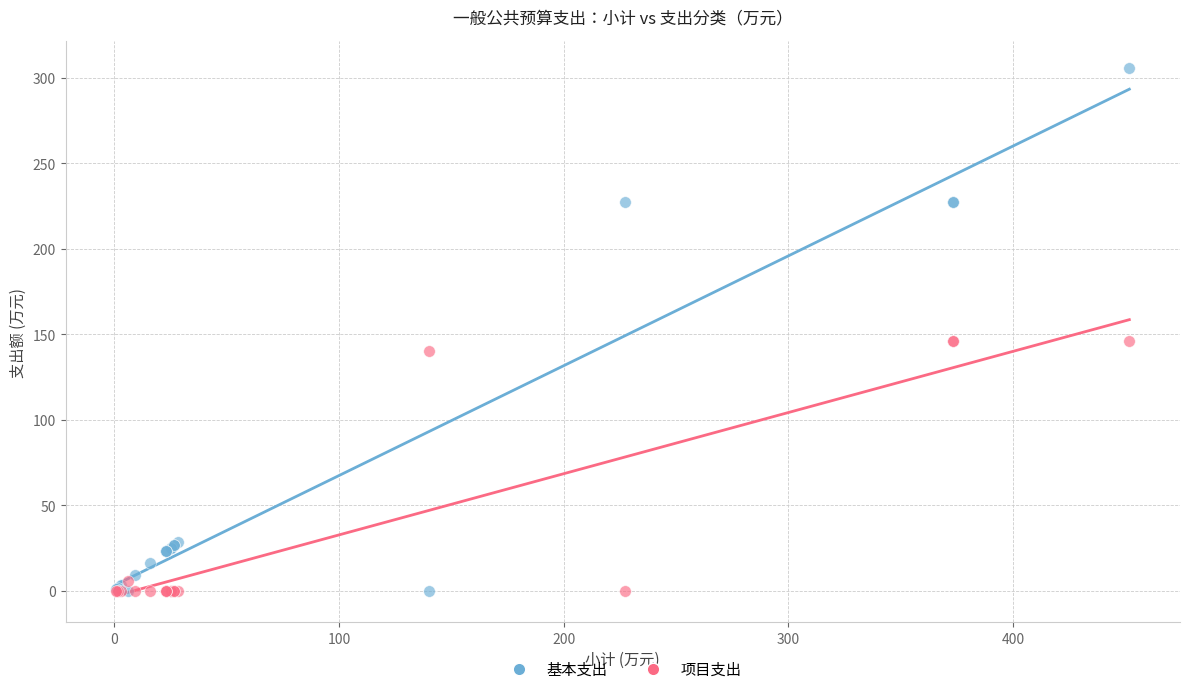

Which series has the largest Y range (max minus min)?

基本支出